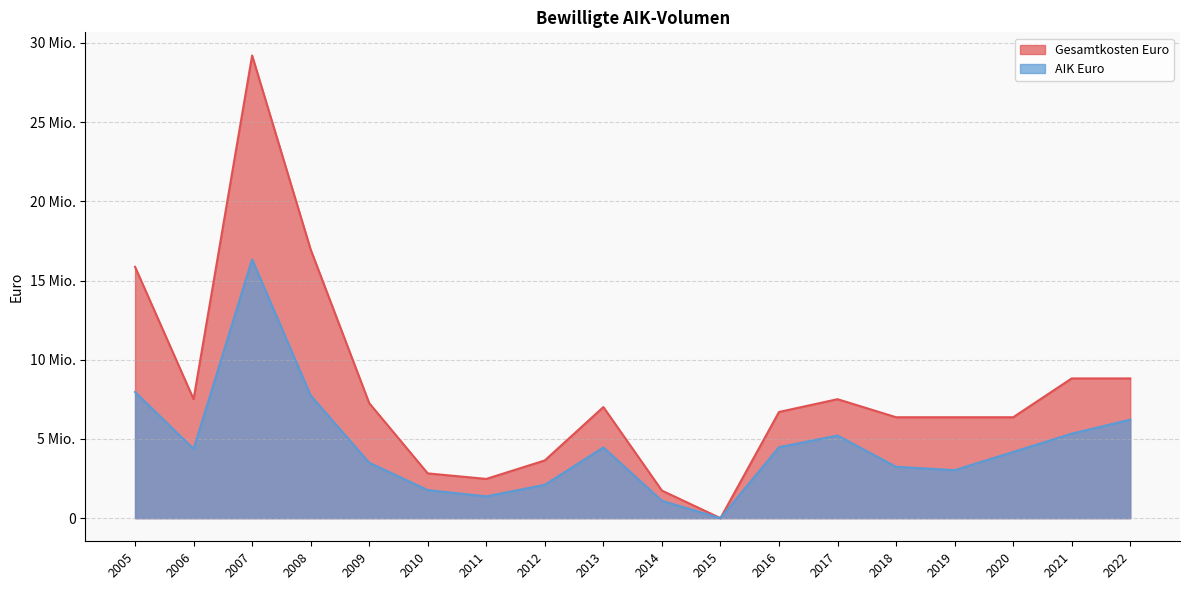

What are all the series names shown in the legend?

Gesamtkosten Euro, AIK Euro